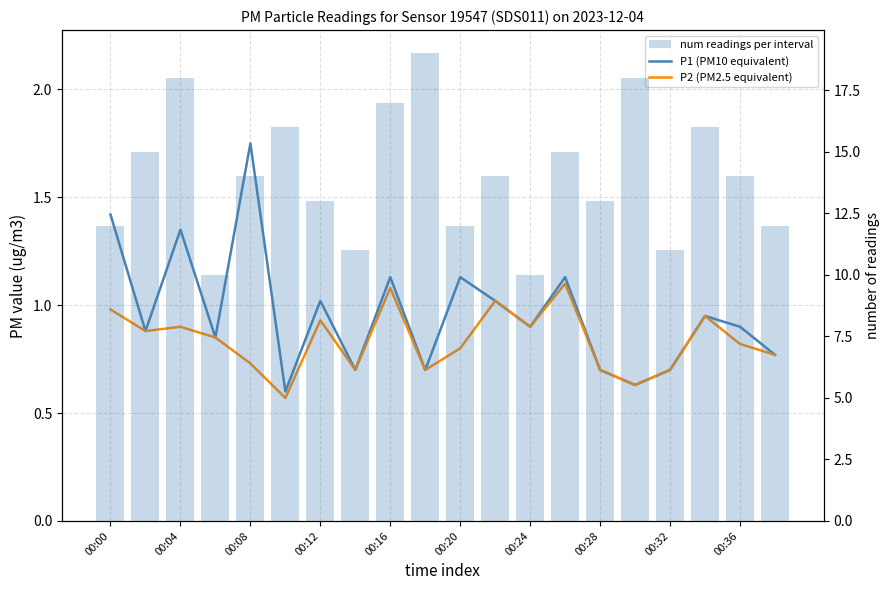

The value of P1 (PM10 equivalent) at 00:28 is 0.7. True or false?

True